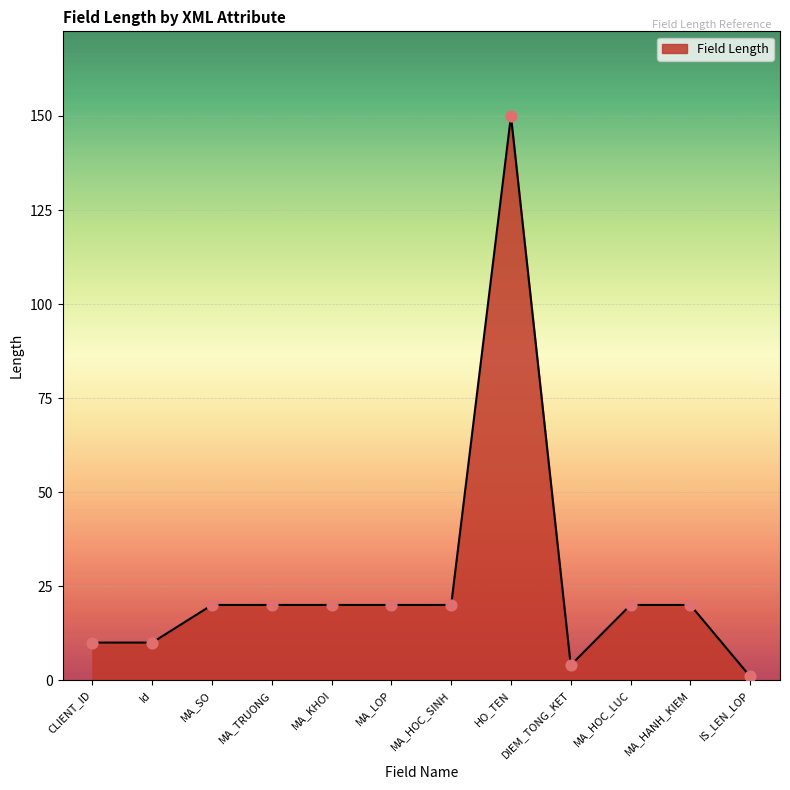

Approximately how many times larger is the value at IS_LEN_LOP compared to MA_TRUONG?

0.1